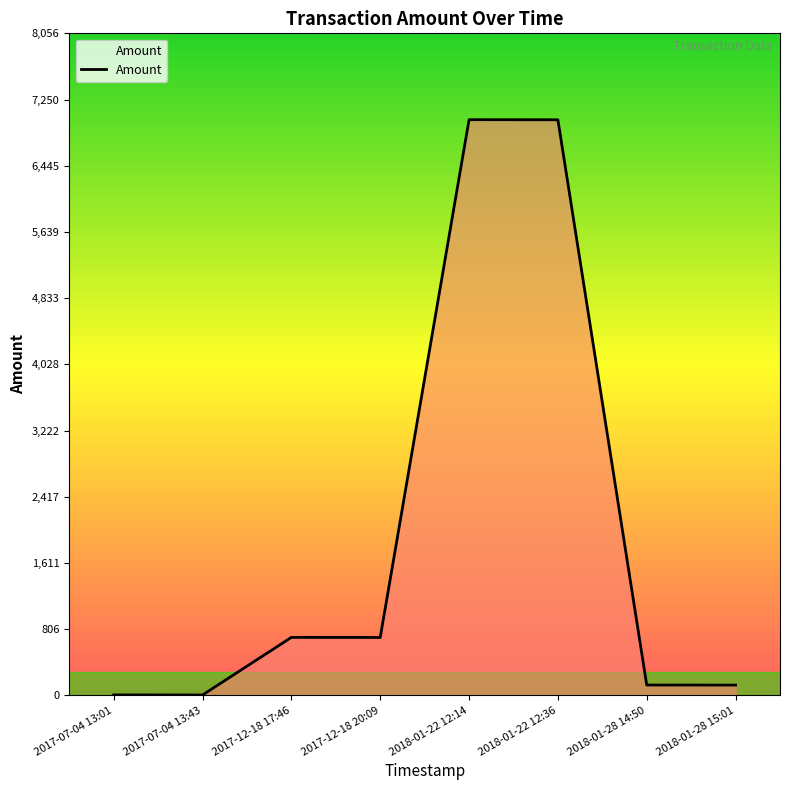

True or false: the data has more than 2 interior local peaks.

False